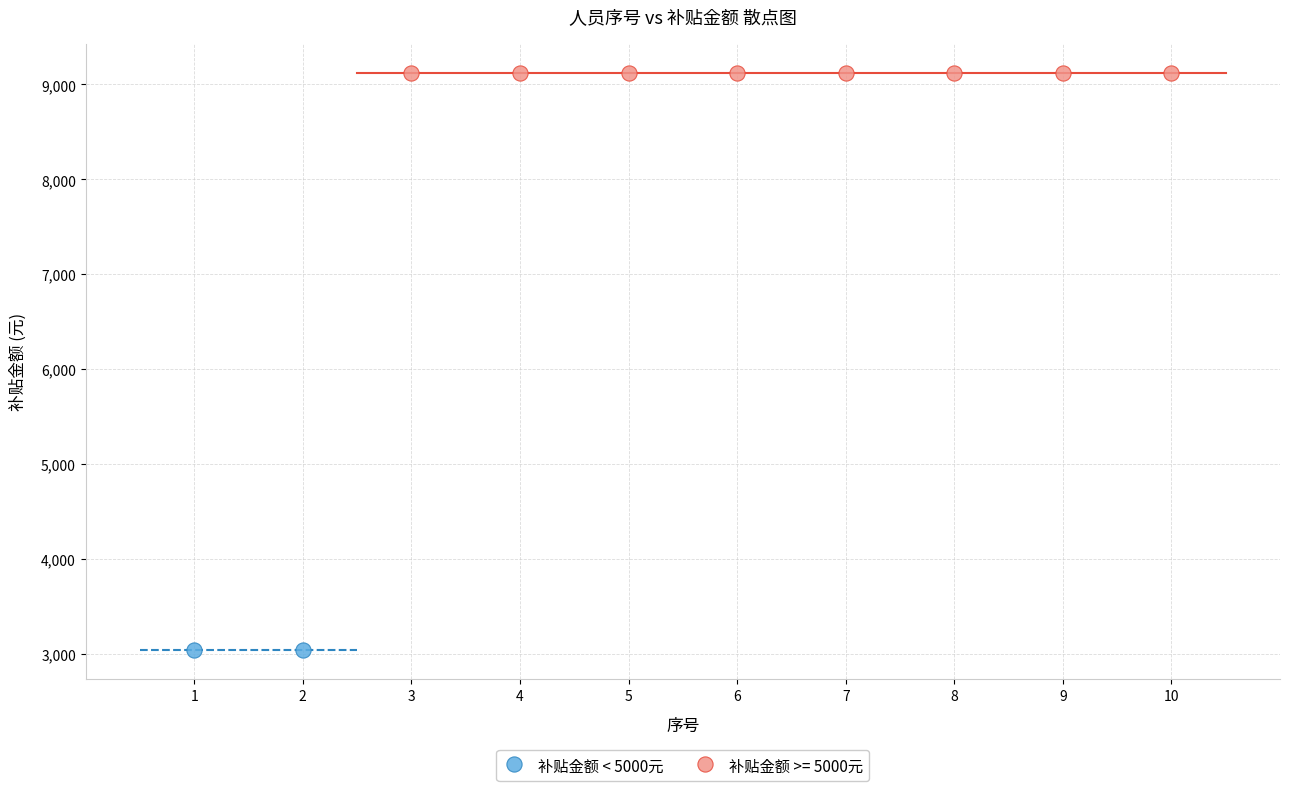

What are all the series names shown in the legend?

补贴金额 < 5000元, 补贴金额 >= 5000元